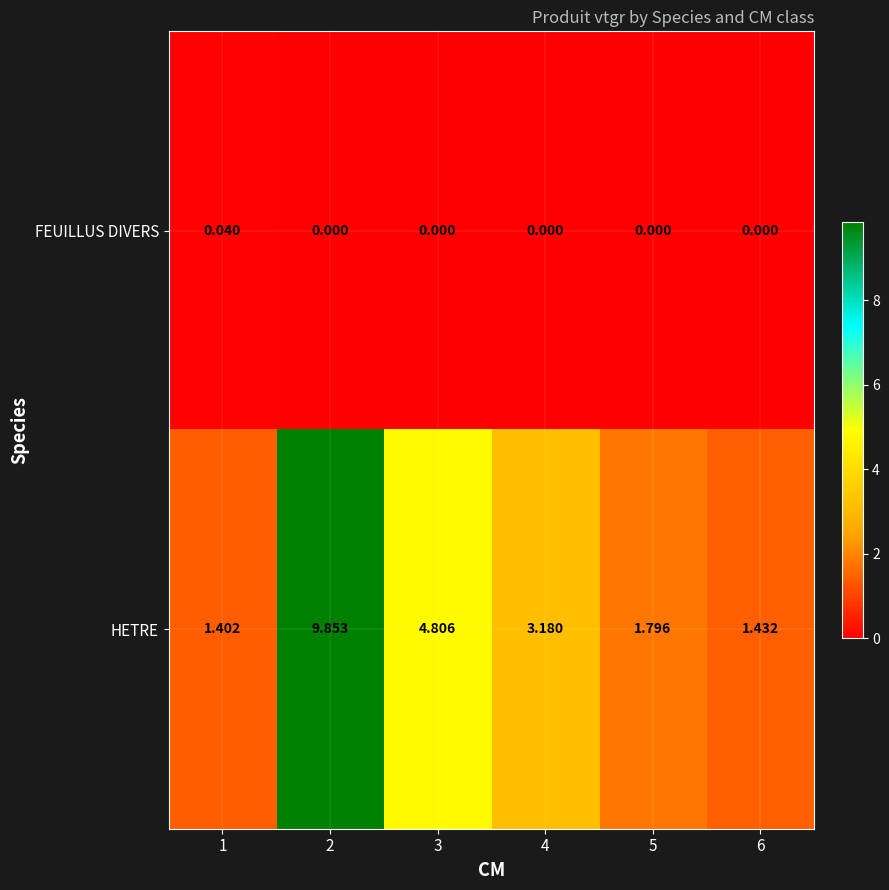

Rank the series by their average value, from highest to lowest.

HETRE, FEUILLUS DIVERS